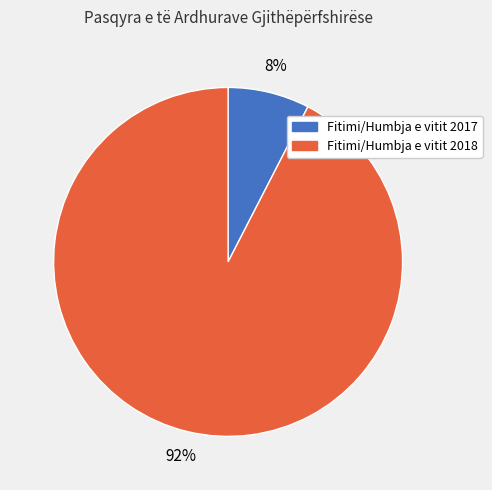

Which slice represents more than half of the pie?

Fitimi/Humbja e vitit 2018